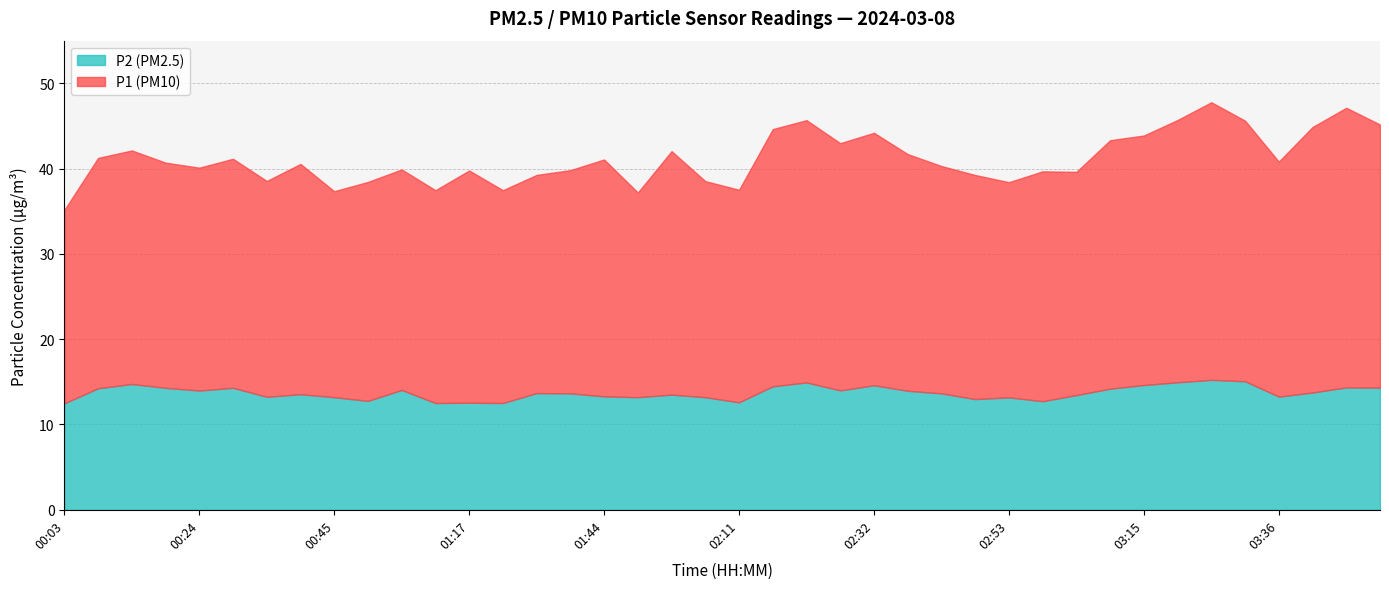

What is the label of the 16th point from the right?

02:32